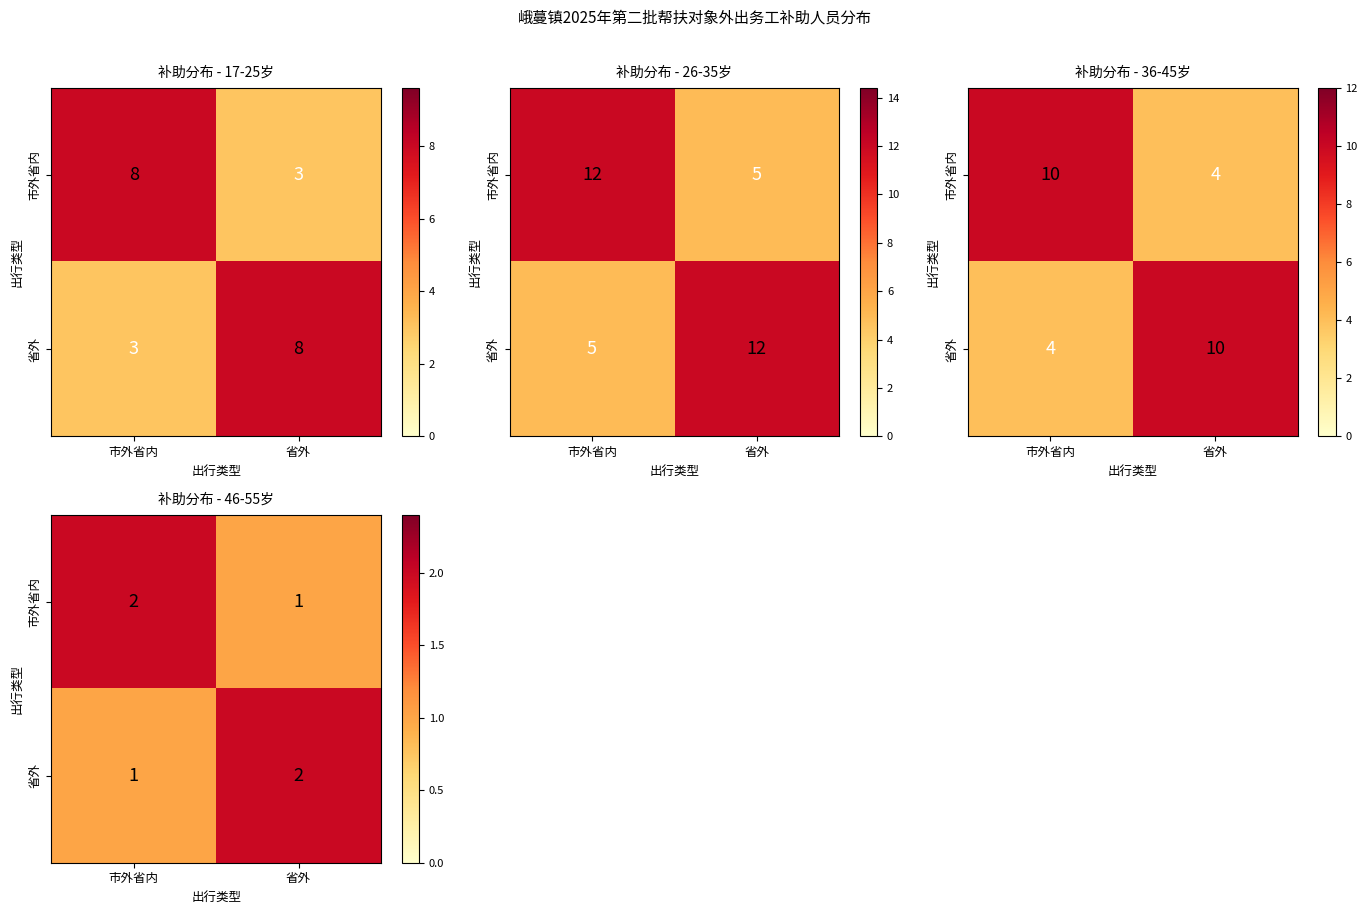

At which label does 市外省内 reach its minimum?

省外